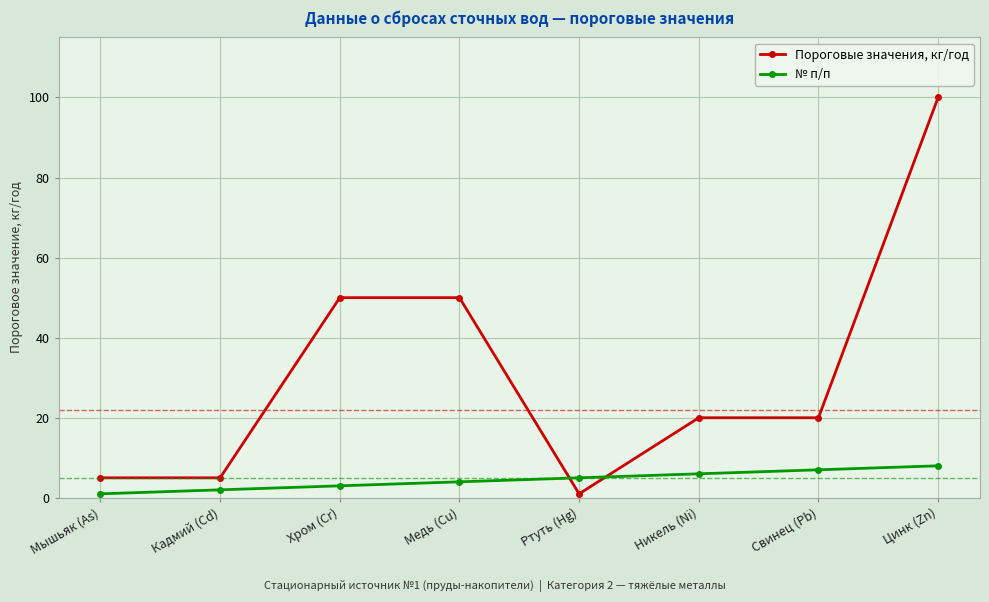

What is the total value across all series at Хром (Cr)?

53